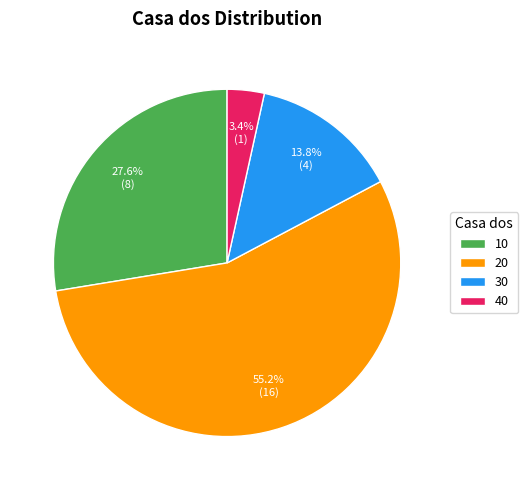

To the nearest percent, what is the combined percentage of 30 and 20?

69%